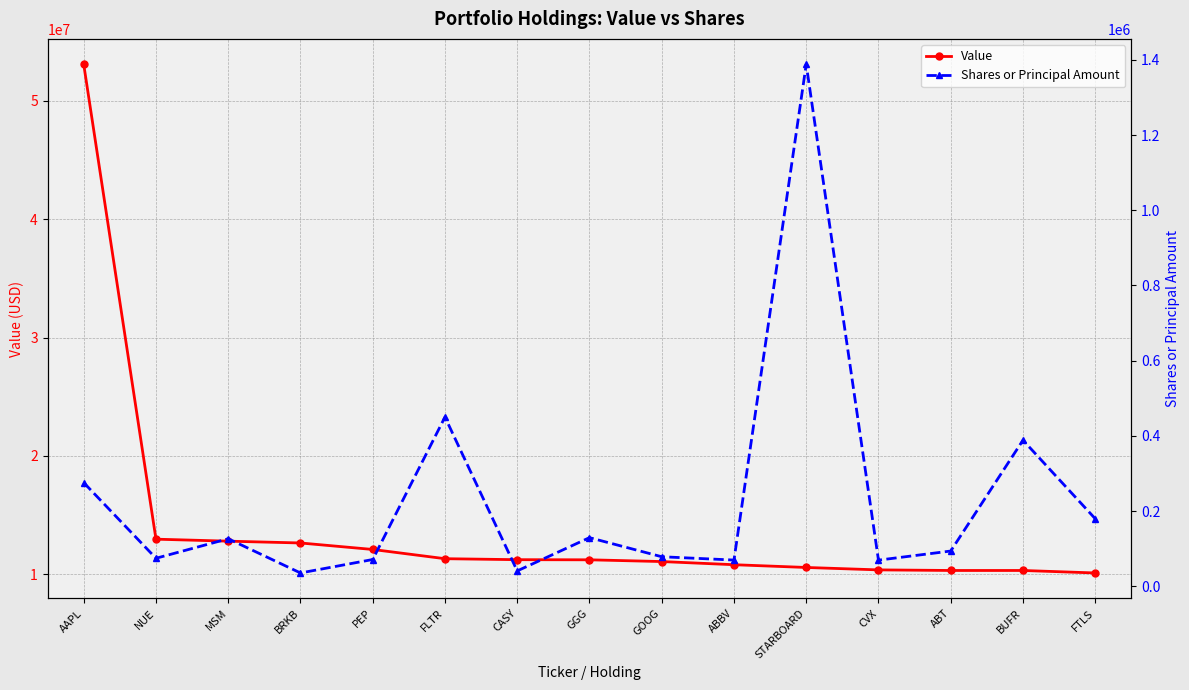

Which series changed the most between ABT and FTLS?

Value